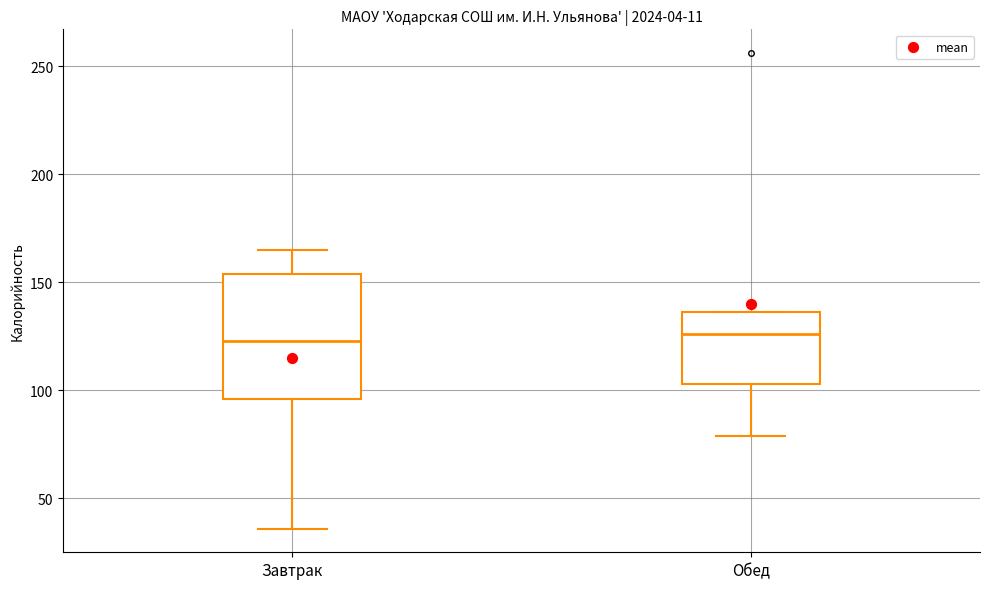

Where does the upper whisker of the box for Завтрак end on the y-axis? The values are not printed on the chart, so give them approximately, as read against the axis.

165